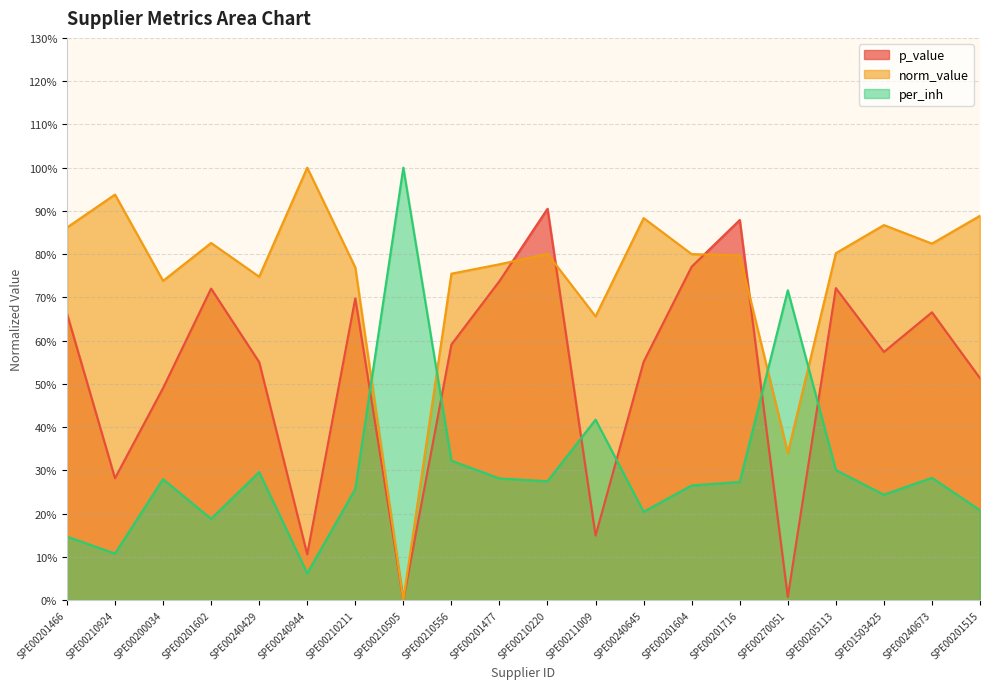

What is the spread (max minus min) of values at SPE00270051?

0.7